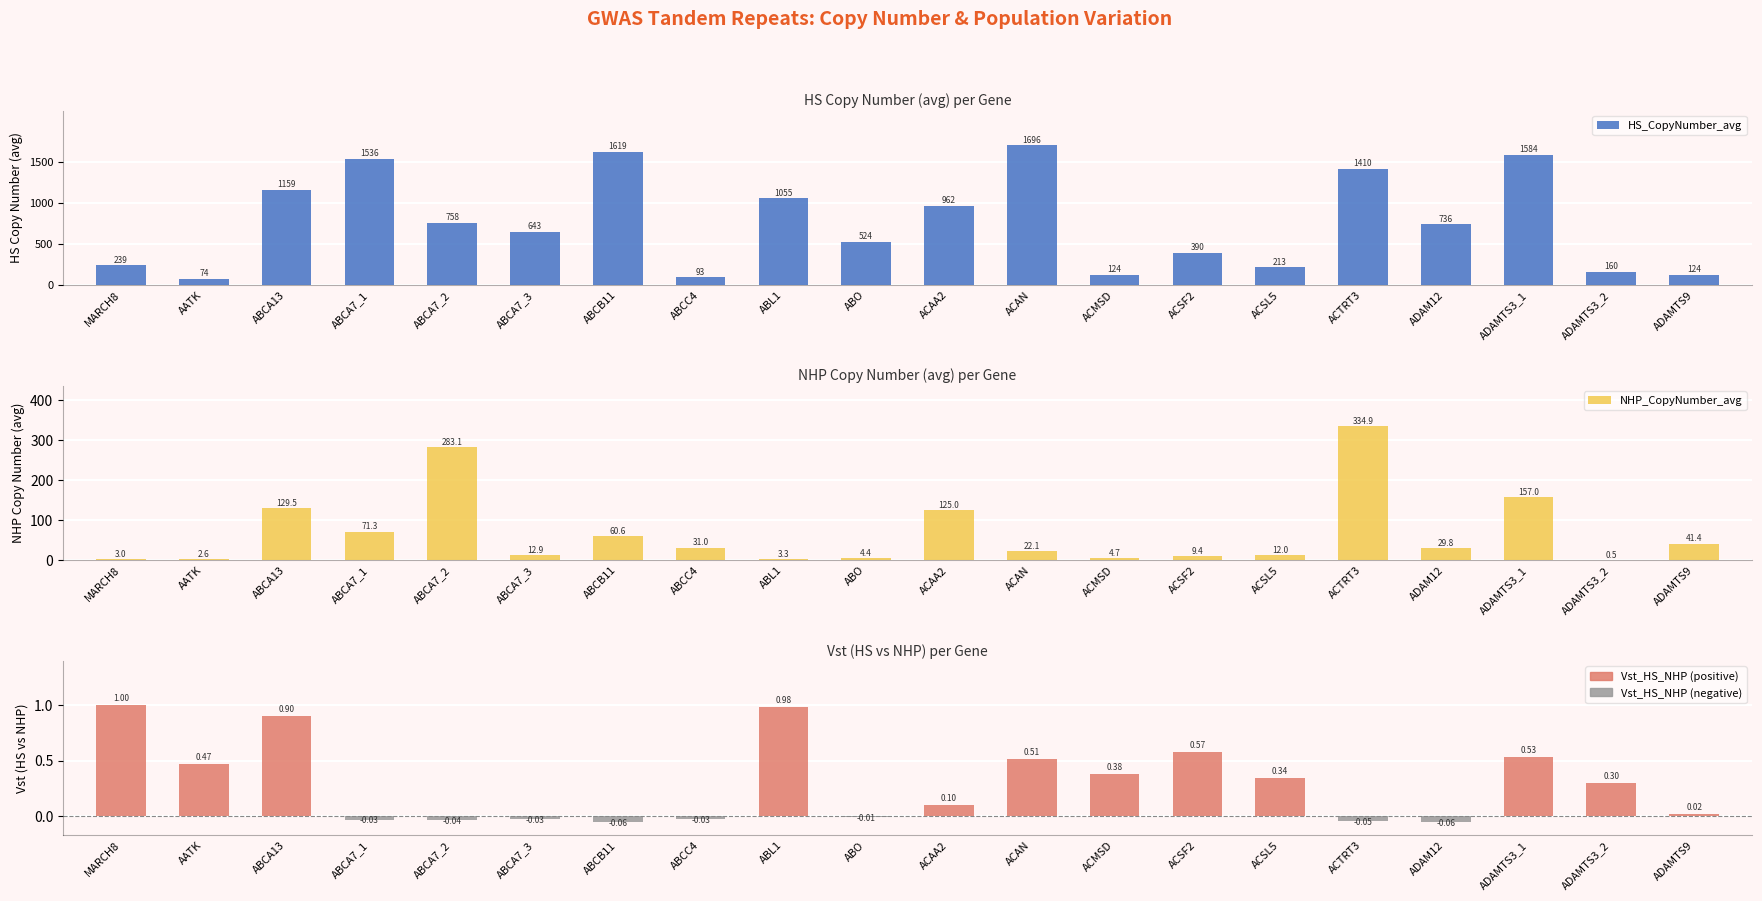

Which series changed the most between ABCA7_3 and ACMSD?

HS_CopyNumber_avg